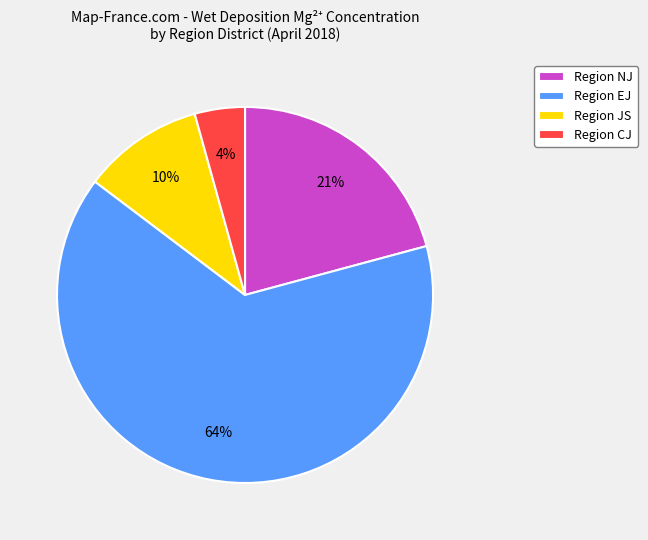

Is there any slice that represents more than half of the pie?

Yes